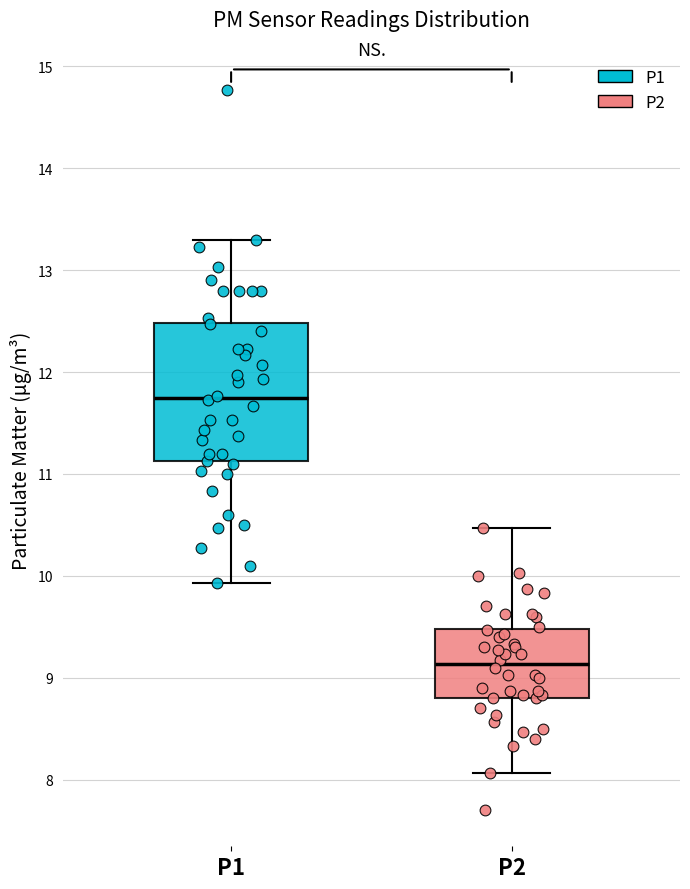

Comparing the boxes themselves (not the whiskers), which one is the tallest?

P1